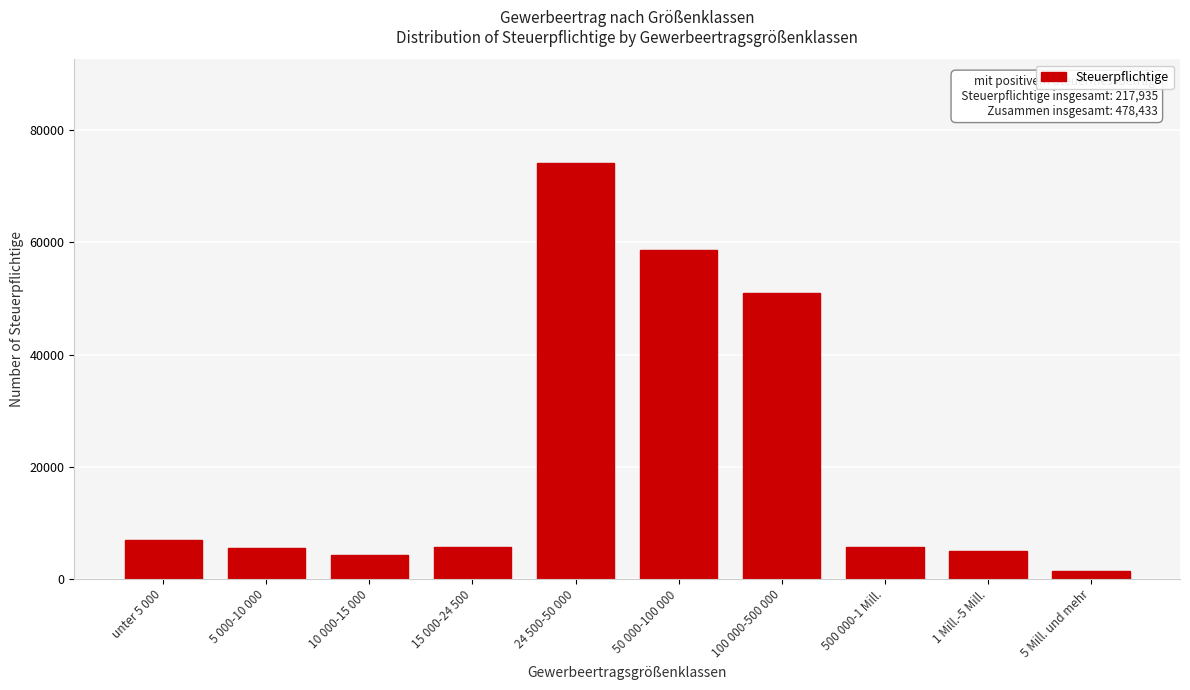

What is the label of the 3rd bar from the right?

500 000-1 Mill.